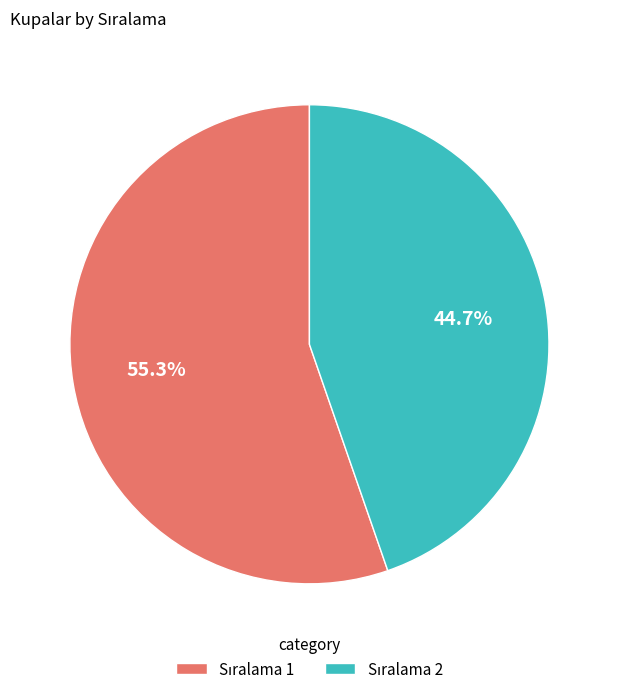

How many slices are in this pie chart?

2